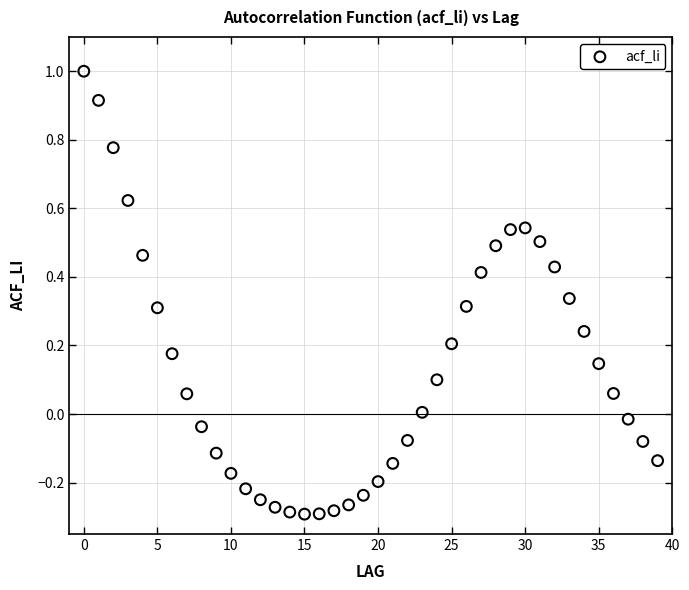

What is the range of Y values (max minus min)?

1.3